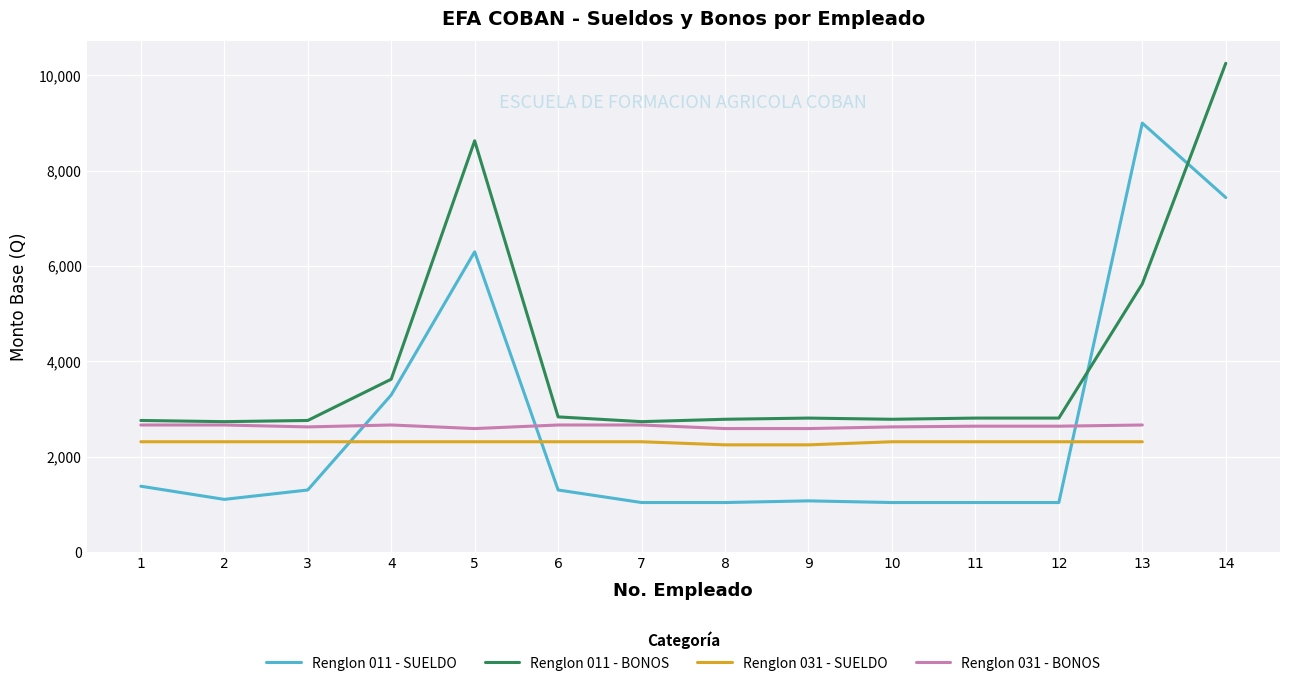

Count the number of data series in this chart.

4